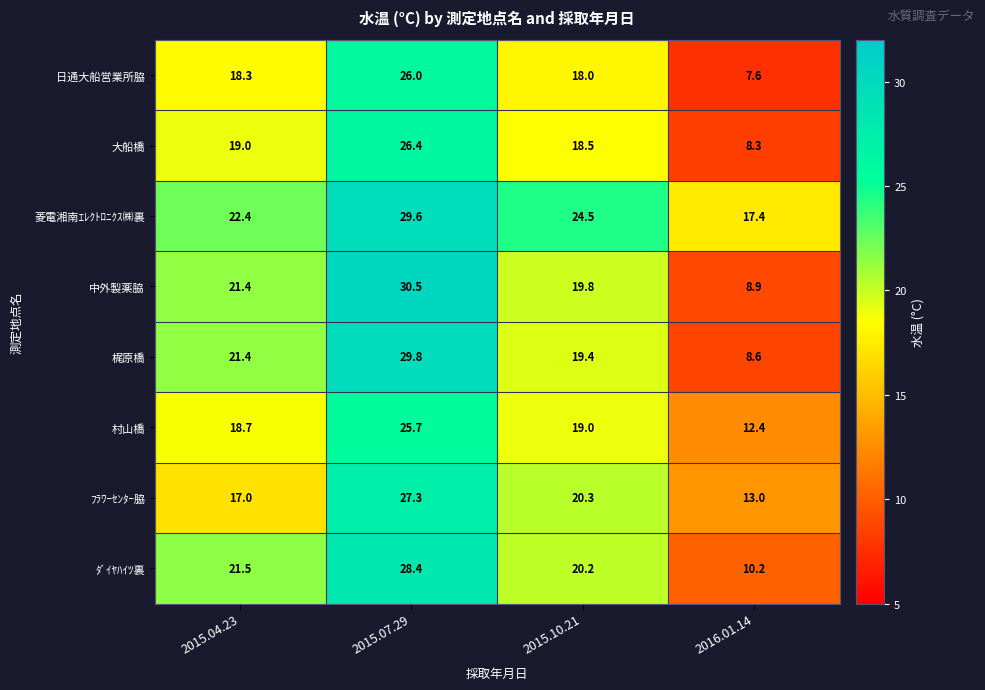

What is the difference between the ﾌﾗﾜｰｾﾝﾀｰ脇 values at 2016.01.14 and 2015.04.23?

4.0